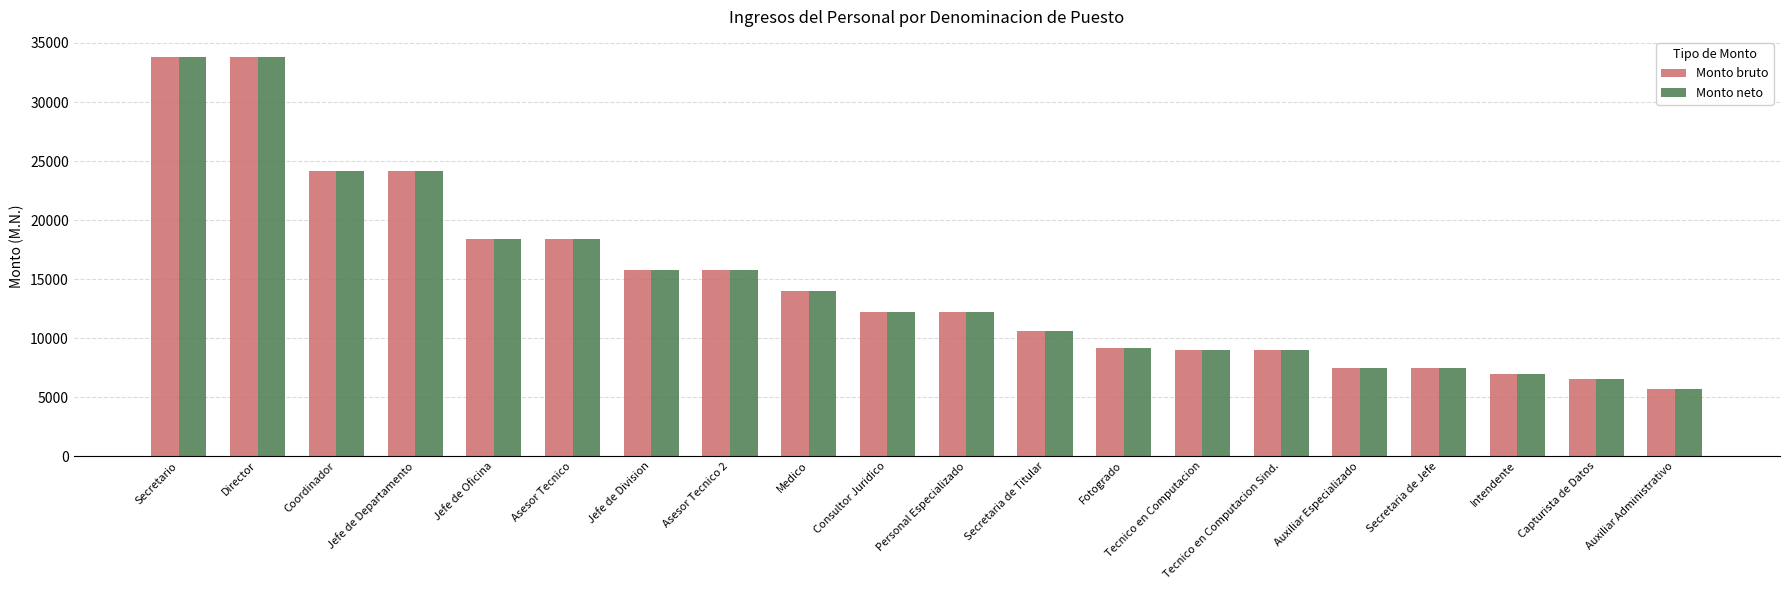

What is the average value of the Monto bruto series?

14718